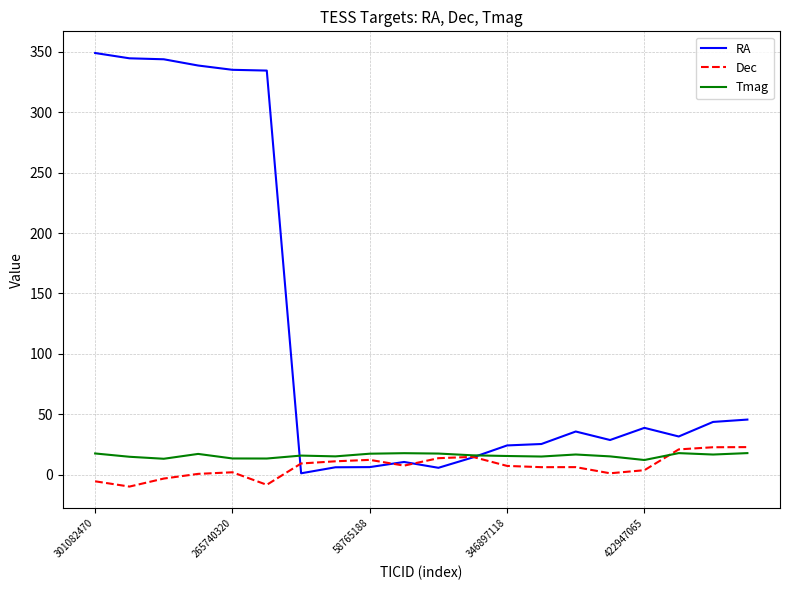

What is the minimum value for Tmag?

12.2